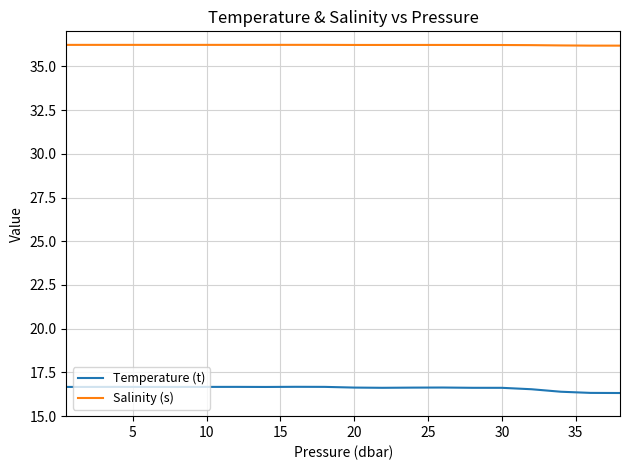

True or false: Salinity (s) and Temperature (t) cross at least once.

False